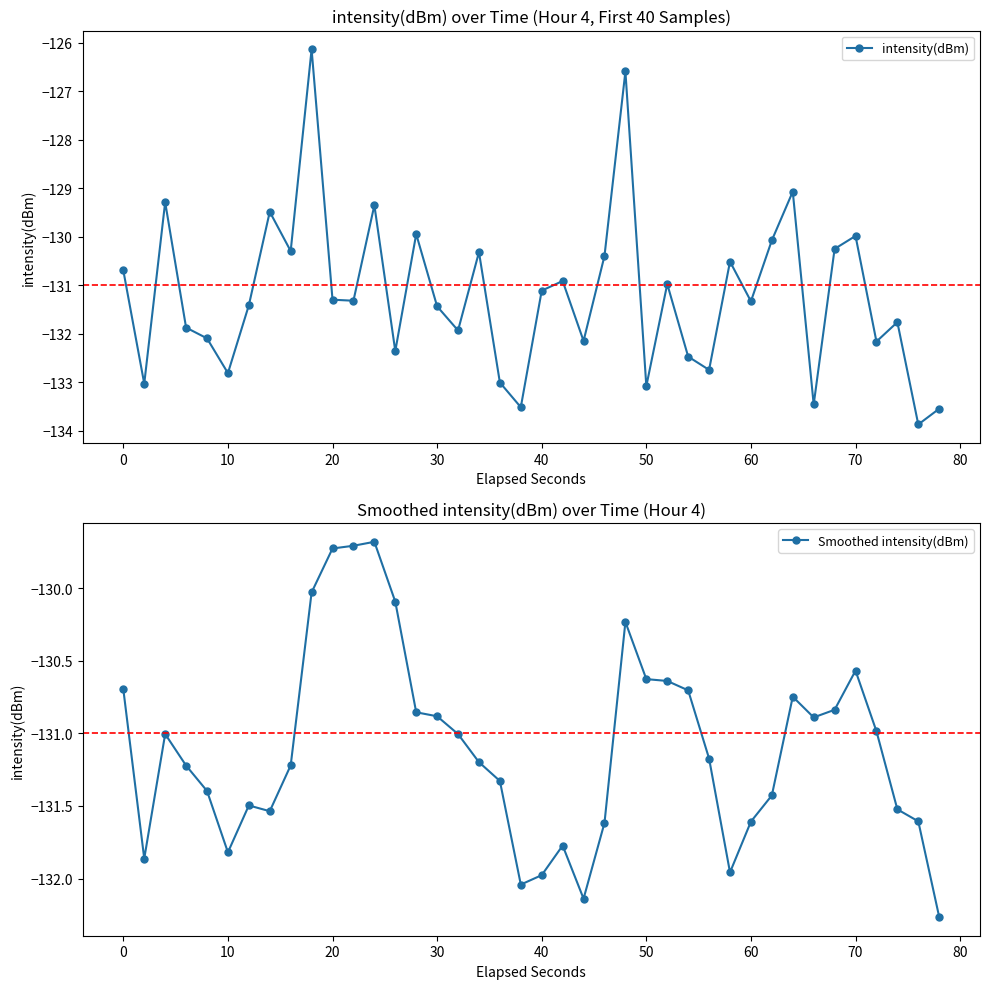

Which series has the largest range (max minus min)?

intensity(dBm)